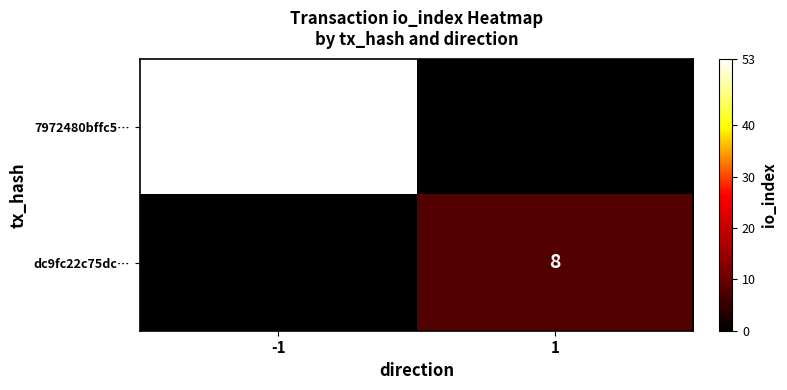

At which category does the chart reach its minimum across all series?

1